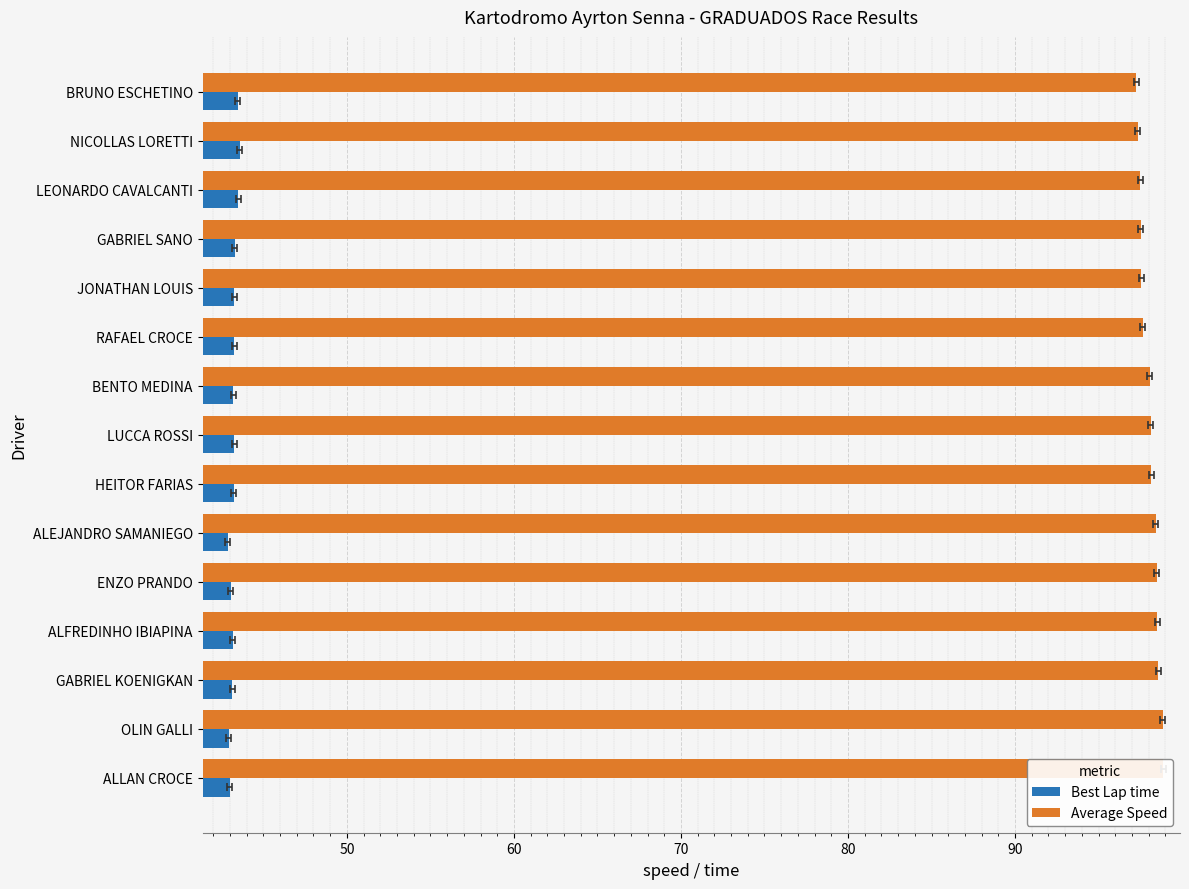

What is the sum of the Best Lap time values at BRUNO ESCHETINO and JONATHAN LOUIS?

86.7